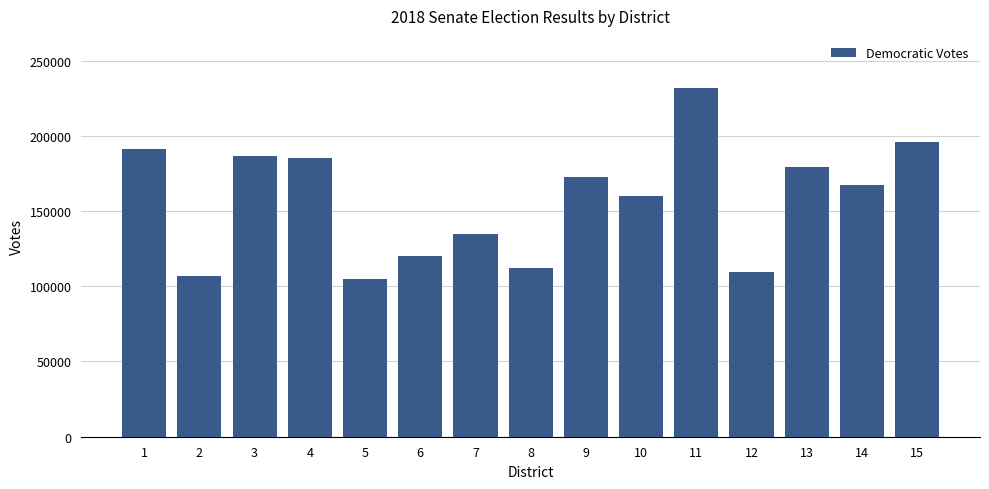

What is the ratio of the value at 4 to the value at 10?

1.2